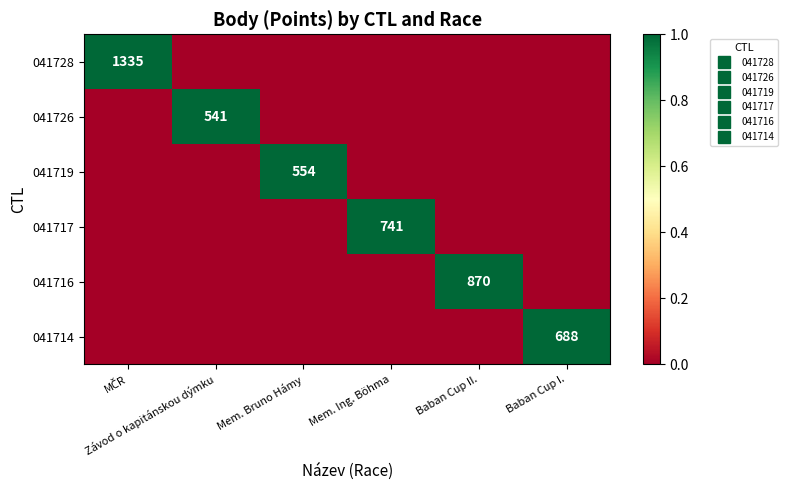

How many 041726 values are between 0 and 1?

6